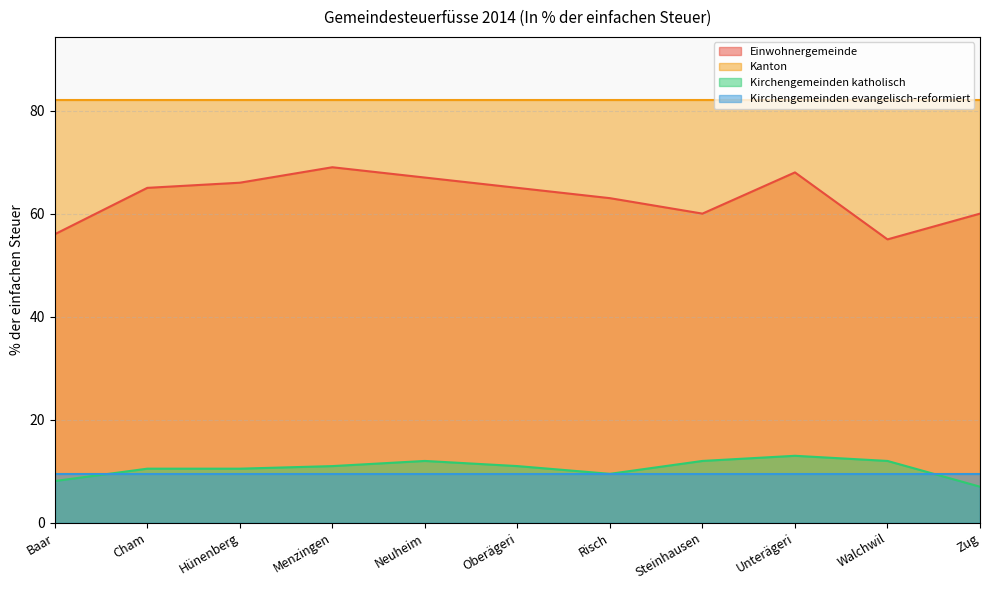

Which series has the largest total across all categories?

Kanton